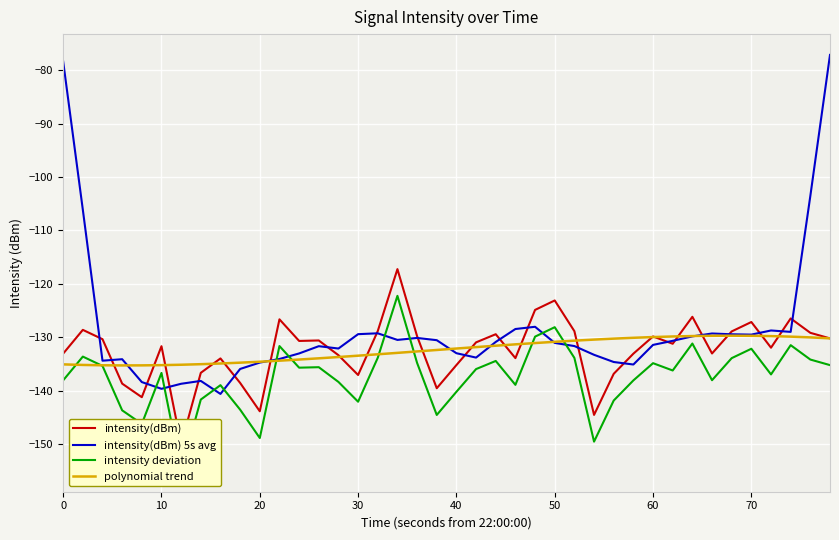

What is the difference between the maximum and second lowest values in the intensity deviation series?

27.3